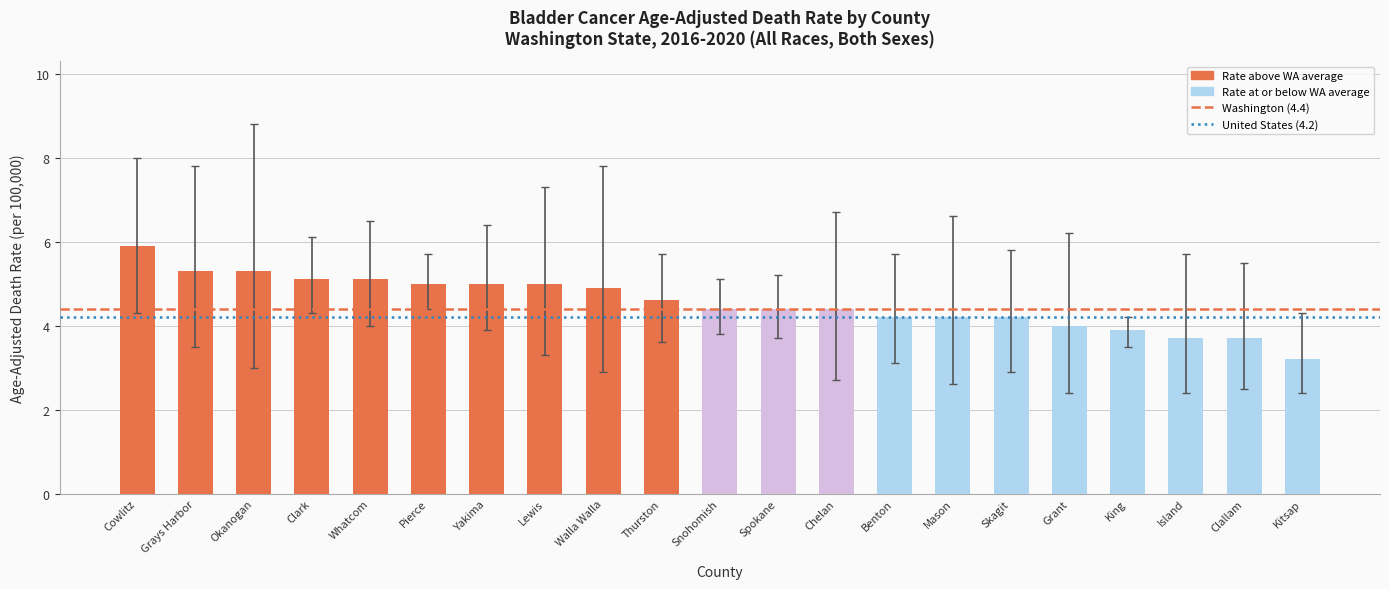

What is the average value?

4.5